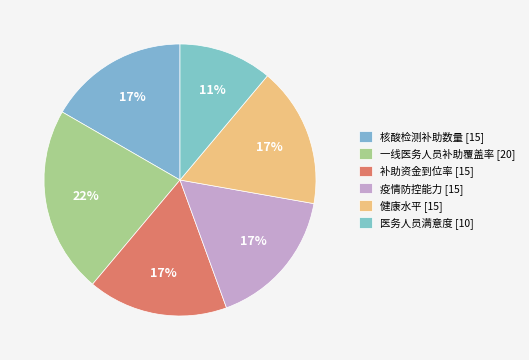

Does 核酸检测补助数量 [15] represent more than half of the total?

No